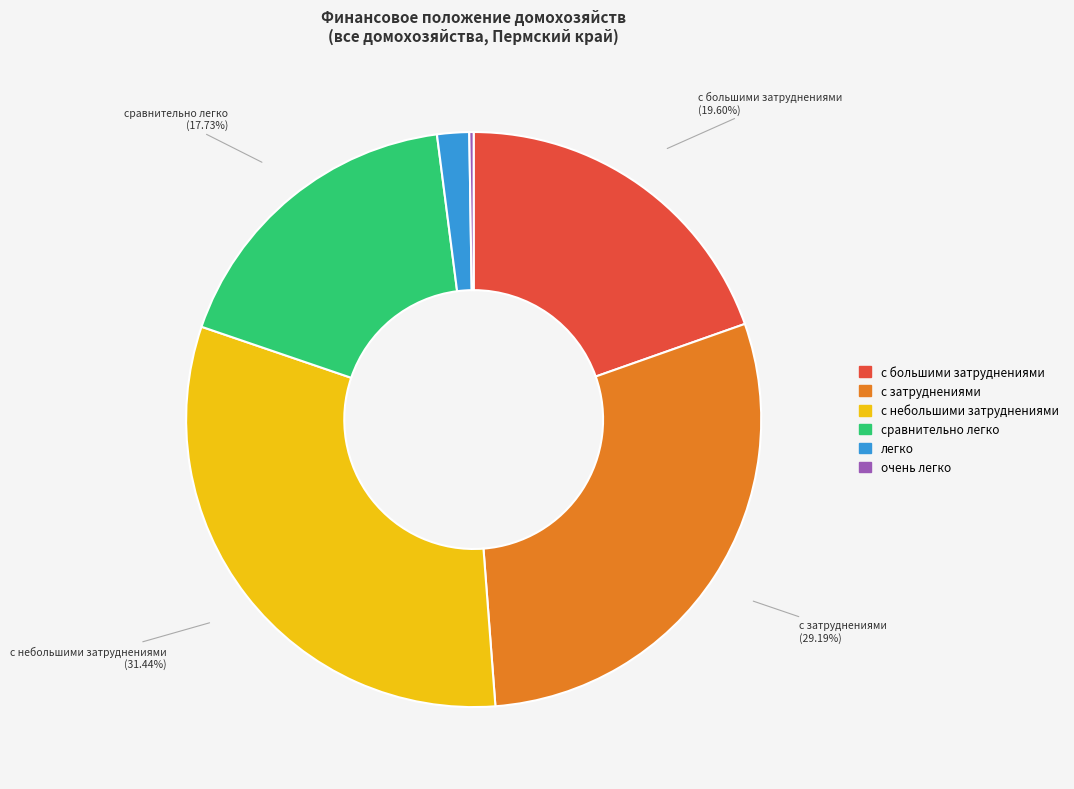

To the nearest percent, what is the average slice percentage?

17%